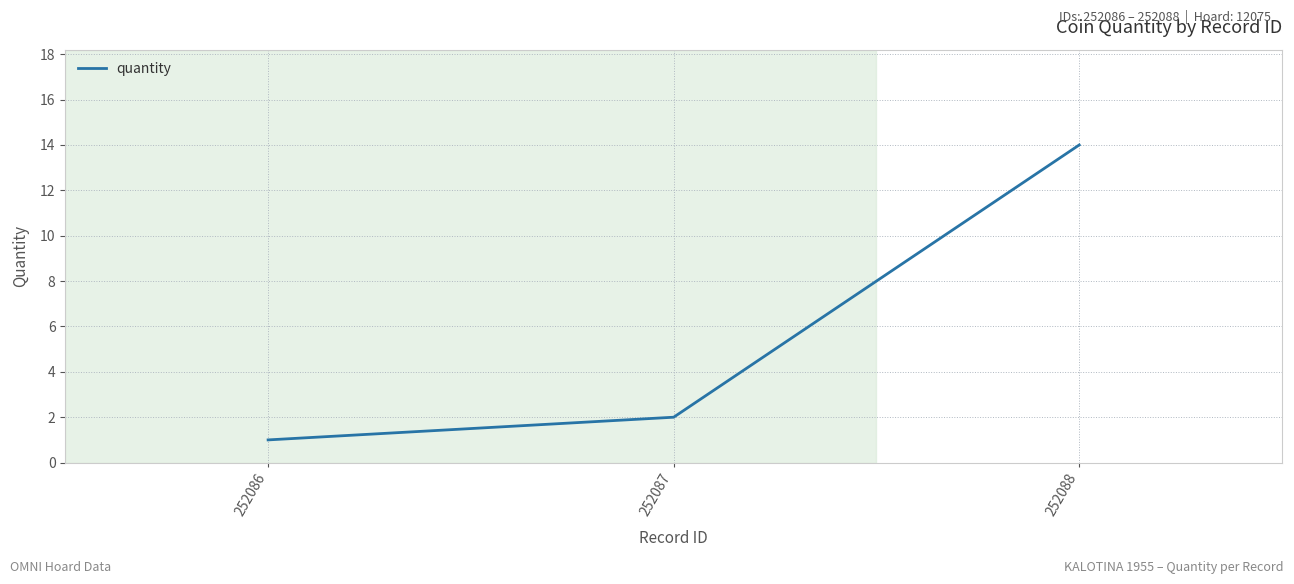

The chart shows a value of 2 at 252087. True or false?

True